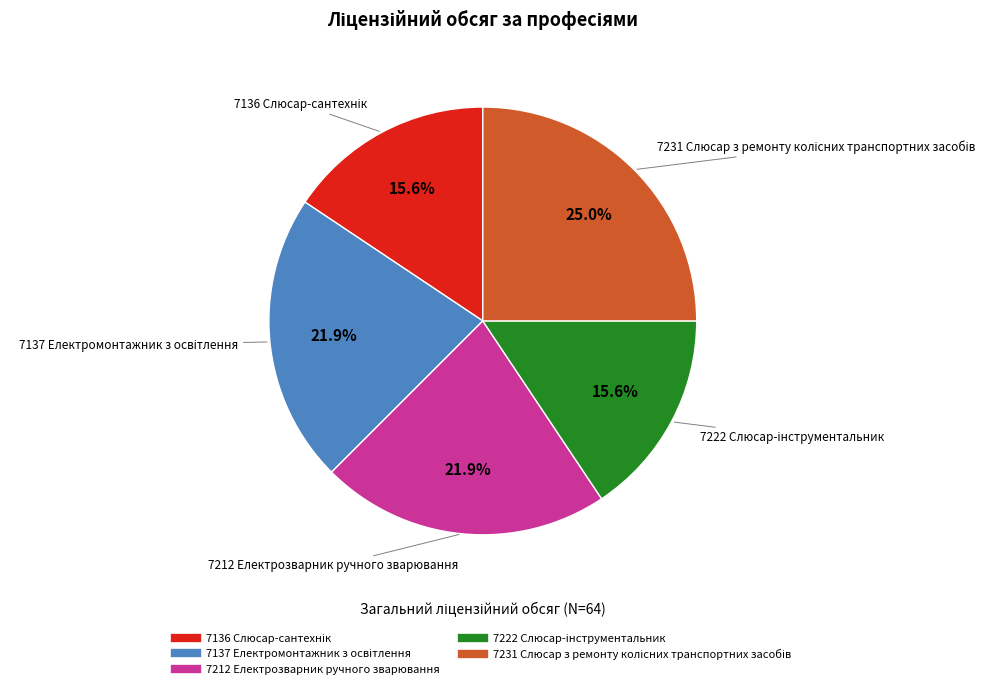

Count the number of slices in the pie.

5